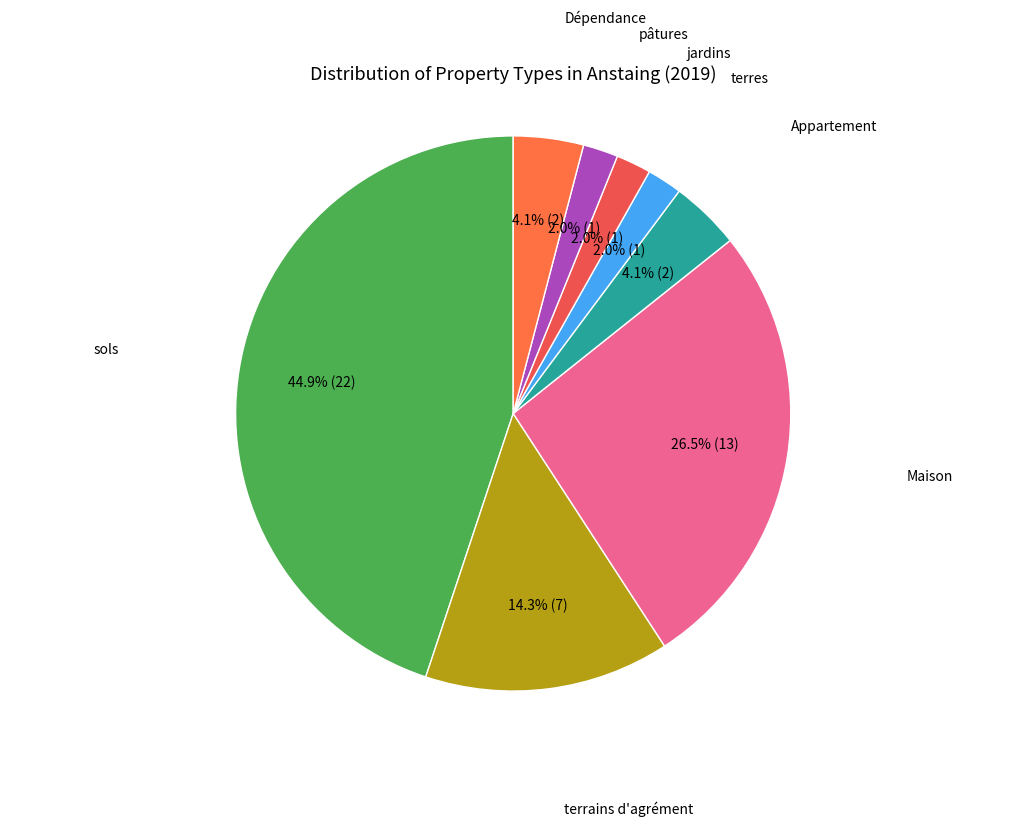

Approximately how many times larger is the value at pâtures compared to Dépendance?

0.5